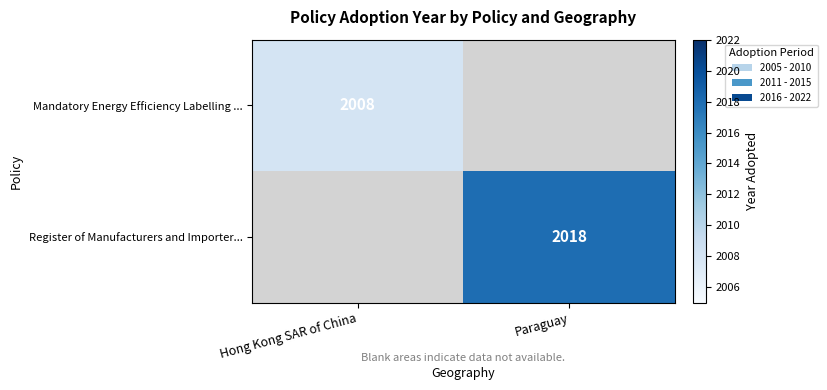

Is the value of Register of Manufacturers and Importer... at Paraguay greater than the value of Mandatory Energy Efficiency Labelling ... at Hong Kong SAR of China?

Yes